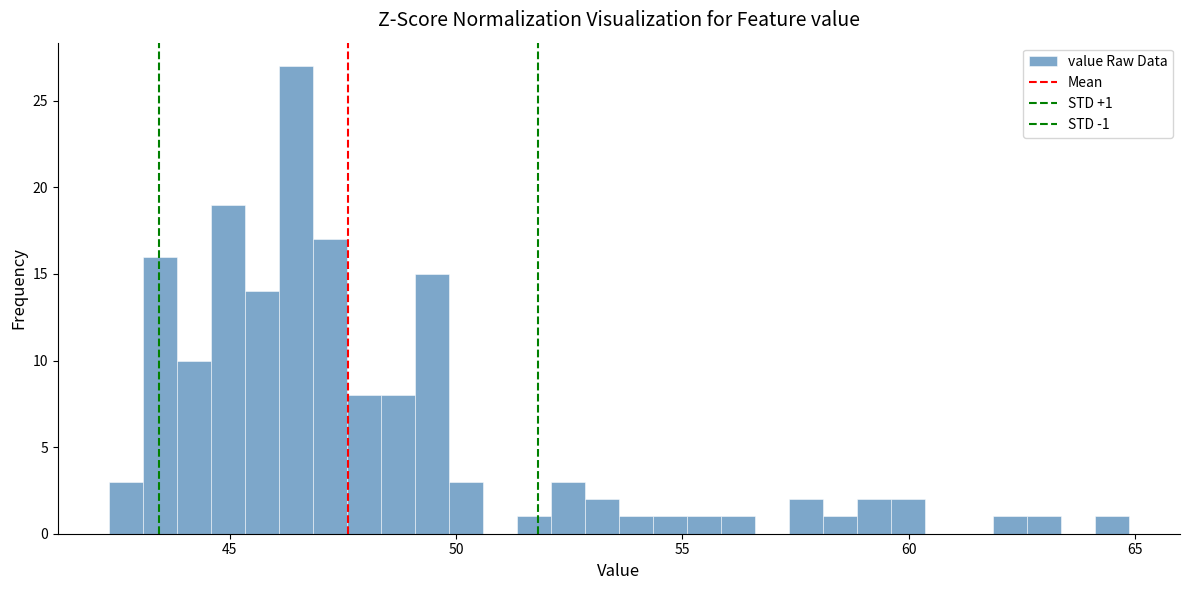

Read against the x-axis, roughly where is the centre of the tallest bar?

46.5